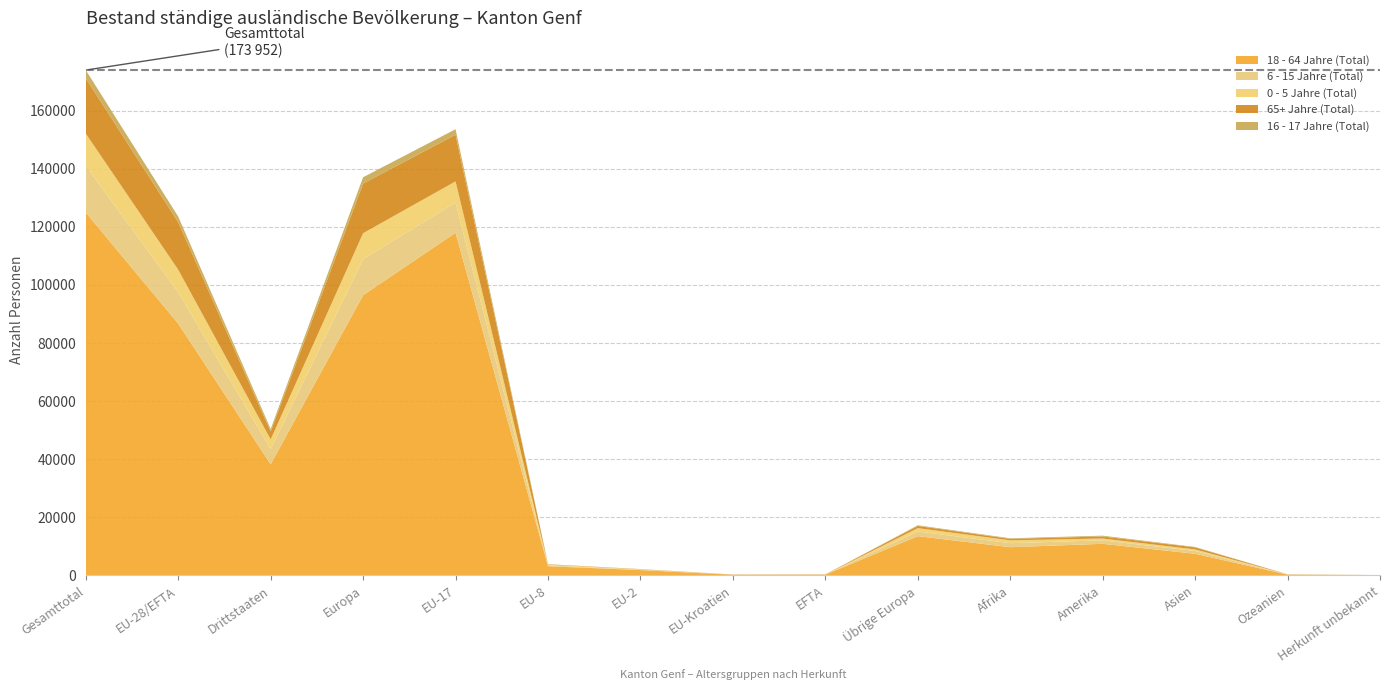

Reading left to right, transcribe all the data shown in this chart.

18 - 64 Jahre (Total): Gesamttotal=124948	EU-28/EFTA=86674	Drittstaaten=38274	Europa=96470	EU-17=117963	EU-8=3191	EU-2=1860	EU-Kroatien=252	EFTA=274	Übrige Europa=13539	Afrika=9740	Amerika=10902	Asien=7472	Ozeanien=281	Herkunft unbekannt=83
6 - 15 Jahre (Total): Gesamttotal=16023	EU-28/EFTA=10838	Drittstaaten=5185	Europa=12425	EU-17=10406	EU-8=259	EU-2=127	EU-Kroatien=15	EFTA=31	Übrige Europa=1587	Afrika=1388	Amerika=1185	Asien=953	Ozeanien=42	Herkunft unbekannt=30
0 - 5 Jahre (Total): Gesamttotal=11132	EU-28/EFTA=7744	Drittstaaten=3388	Europa=8918	EU-17=7280	EU-8=293	EU-2=141	EU-Kroatien=13	EFTA=17	Übrige Europa=1174	Afrika=968	Amerika=644	Asien=561	Ozeanien=32	Herkunft unbekannt=9
65+ Jahre (Total): Gesamttotal=19028	EU-28/EFTA=16353	Drittstaaten=2675	Europa=17101	EU-17=16073	EU-8=115	EU-2=62	EU-Kroatien=50	EFTA=53	Übrige Europa=748	Afrika=500	Amerika=703	Asien=672	Ozeanien=40	Herkunft unbekannt=12
16 - 17 Jahre (Total): Gesamttotal=2821	EU-28/EFTA=1931	Drittstaaten=890	Europa=2165	EU-17=1887	EU-8=22	EU-2=19	EU-Kroatien=2	EFTA=1	Übrige Europa=234	Afrika=213	Amerika=272	Asien=163	Ozeanien=5	Herkunft unbekannt=3